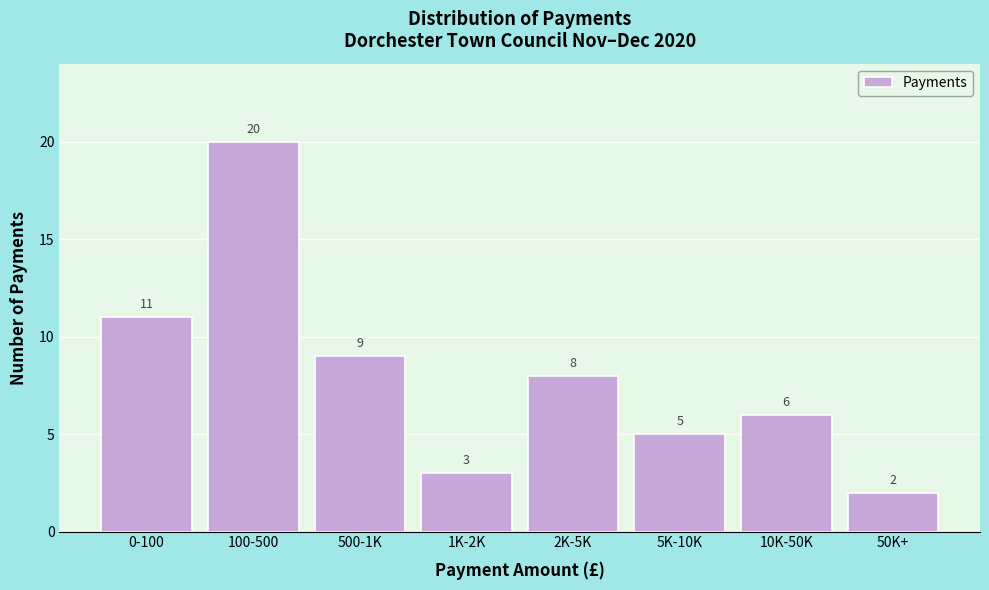

Reading right to left, what are all the values shown in this chart?

50K+=2	10K-50K=6	5K-10K=5	2K-5K=8	1K-2K=3	500-1K=9	100-500=20	0-100=11